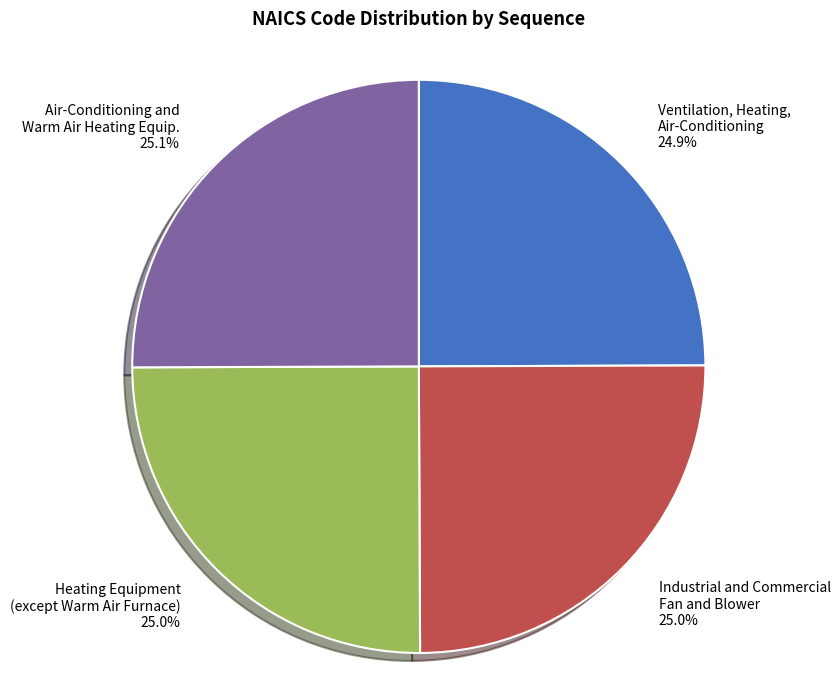

How many slices are in this pie chart?

4